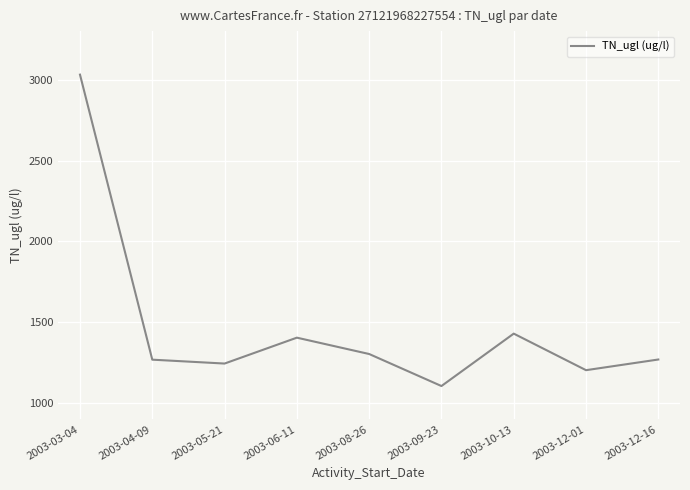

Count the number of data series in this chart.

1